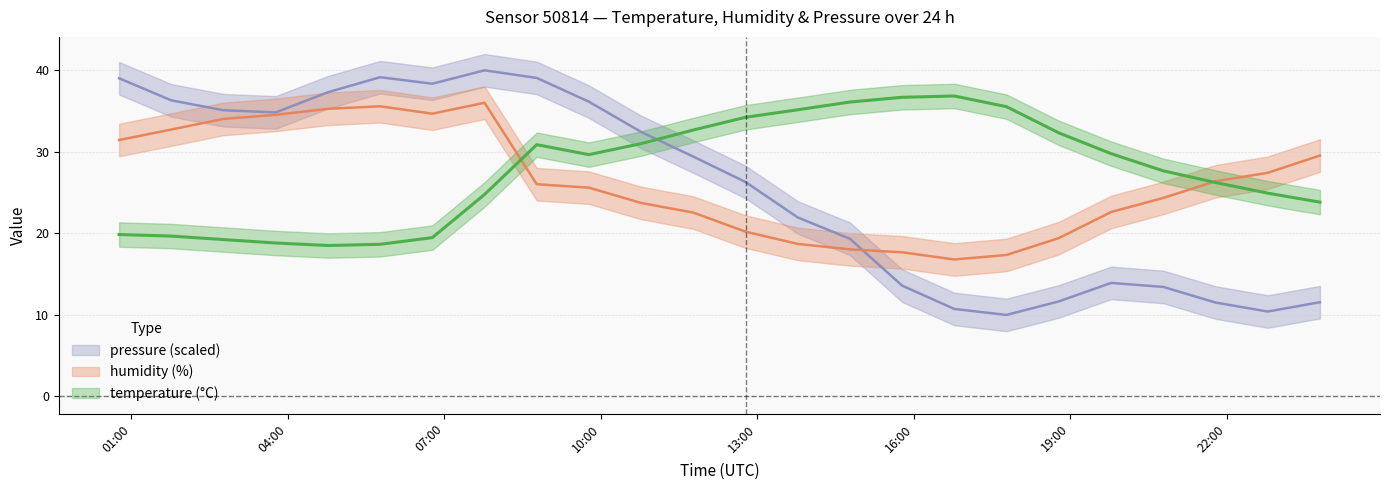

Reading left to right, list all the values displayed in this chart.

temperature: 2022-08-03T00:46:01=19.9	2022-08-03T01:46:03=19.7	2022-08-03T02:46:06=19.2	2022-08-03T03:46:07=18.8	2022-08-03T04:46:10=18.5	2022-08-03T05:46:11=18.7	2022-08-03T06:46:12=19.5	2022-08-03T07:46:13=24.8	2022-08-03T08:46:15=30.9	2022-08-03T09:46:16=29.7	2022-08-03T10:46:18=31.0	2022-08-03T11:46:20=32.7	2022-08-03T12:46:22=34.2	2022-08-03T13:46:22=35.2	2022-08-03T14:46:23=36.1	2022-08-03T15:46:24=36.7	2022-08-03T16:46:25=36.9	2022-08-03T17:46:26=35.5	2022-08-03T18:46:34=32.3	2022-08-03T19:46:43=29.8	2022-08-03T20:46:46=27.7	2022-08-03T21:46:48=26.2	2022-08-03T22:46:52=24.9	2022-08-03T23:46:53=23.8
humidity: 2022-08-03T00:46:01=31.4	2022-08-03T01:46:03=32.7	2022-08-03T02:46:06=34.0	2022-08-03T03:46:07=34.5	2022-08-03T04:46:10=35.3	2022-08-03T05:46:11=35.6	2022-08-03T06:46:12=34.7	2022-08-03T07:46:13=36.0	2022-08-03T08:46:15=26.0	2022-08-03T09:46:16=25.6	2022-08-03T10:46:18=23.7	2022-08-03T11:46:20=22.6	2022-08-03T12:46:22=20.2	2022-08-03T13:46:22=18.7	2022-08-03T14:46:23=18.0	2022-08-03T15:46:24=17.7	2022-08-03T16:46:25=16.8	2022-08-03T17:46:26=17.4	2022-08-03T18:46:34=19.4	2022-08-03T19:46:43=22.6	2022-08-03T20:46:46=24.4	2022-08-03T21:46:48=26.4	2022-08-03T22:46:52=27.4	2022-08-03T23:46:53=29.6
pressure_scaled: 2022-08-03T00:46:01=39.0	2022-08-03T01:46:03=36.3	2022-08-03T02:46:06=35.1	2022-08-03T03:46:07=34.8	2022-08-03T04:46:10=37.3	2022-08-03T05:46:11=39.2	2022-08-03T06:46:12=38.4	2022-08-03T07:46:13=40.0	2022-08-03T08:46:15=39.1	2022-08-03T09:46:16=36.2	2022-08-03T10:46:18=32.4	2022-08-03T11:46:20=29.4	2022-08-03T12:46:22=26.3	2022-08-03T13:46:22=22.0	2022-08-03T14:46:23=19.3	2022-08-03T15:46:24=13.6	2022-08-03T16:46:25=10.7	2022-08-03T17:46:26=10.0	2022-08-03T18:46:34=11.7	2022-08-03T19:46:43=13.9	2022-08-03T20:46:46=13.4	2022-08-03T21:46:48=11.5	2022-08-03T22:46:52=10.4	2022-08-03T23:46:53=11.6